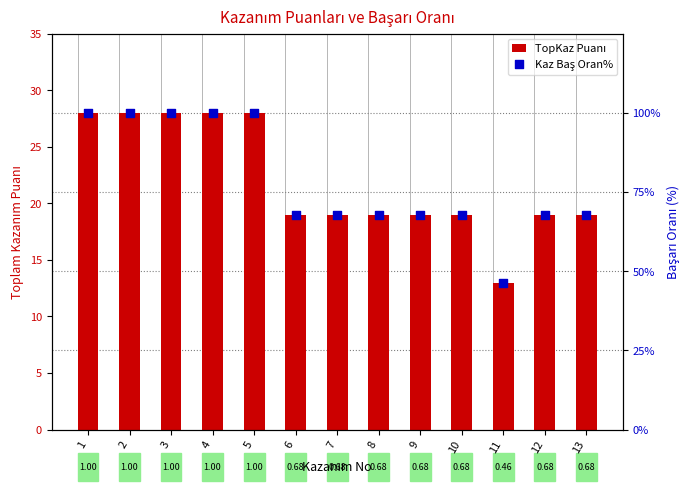

Which series reaches the minimum Y coordinate?

Kaz Baş Oran%